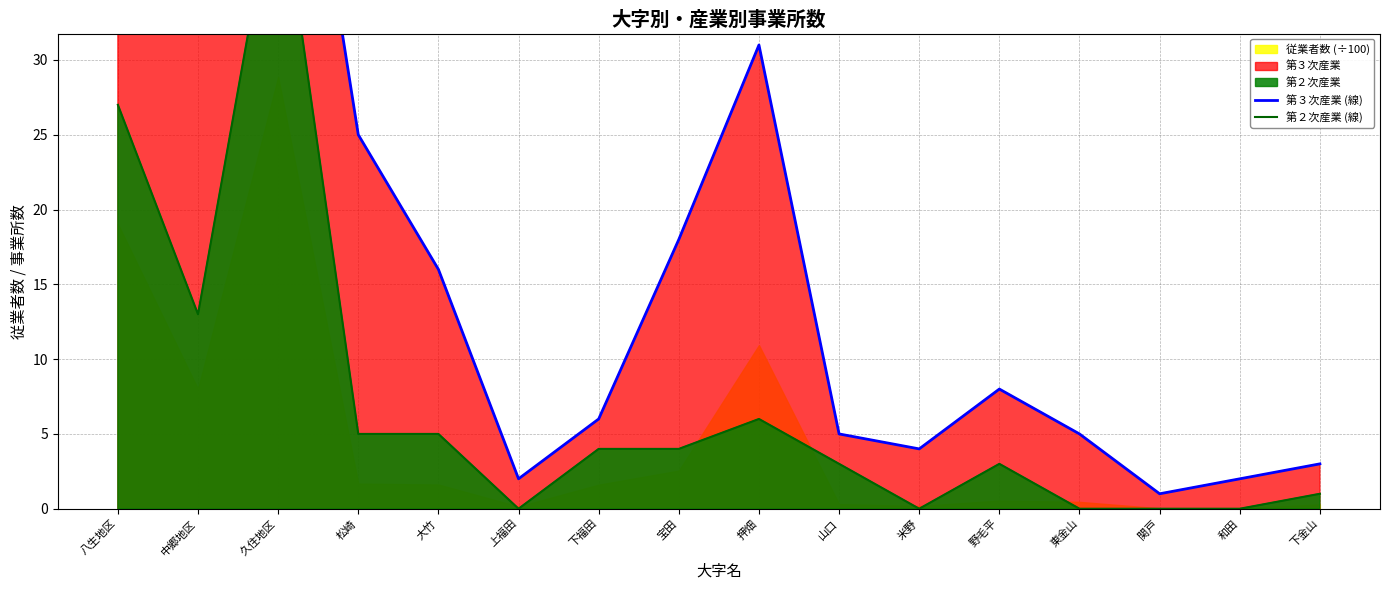

Where does the 第３次産業 (線) series first go above 8?

八生地区